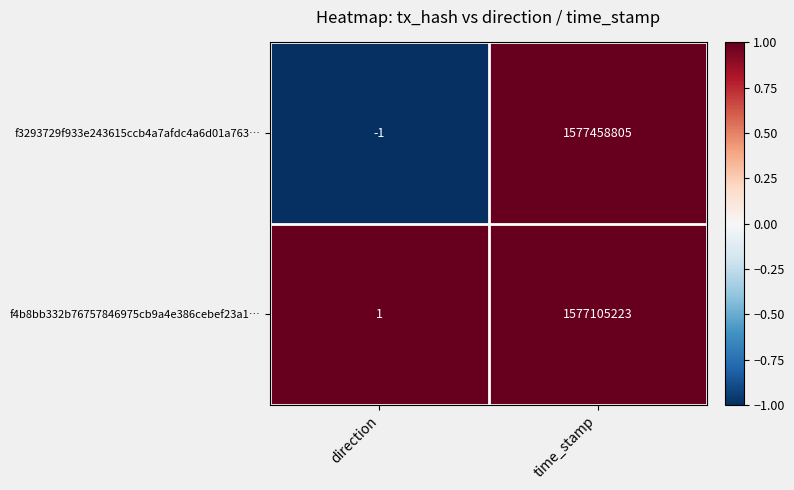

Reading right to left, extract all data points from this chart.

f3293729f933e243615ccb4a7afdc4a6d01a763…: 1577458805	-1
f4b8bb332b76757846975cb9a4e386cebef23a1…: 1577105223	1